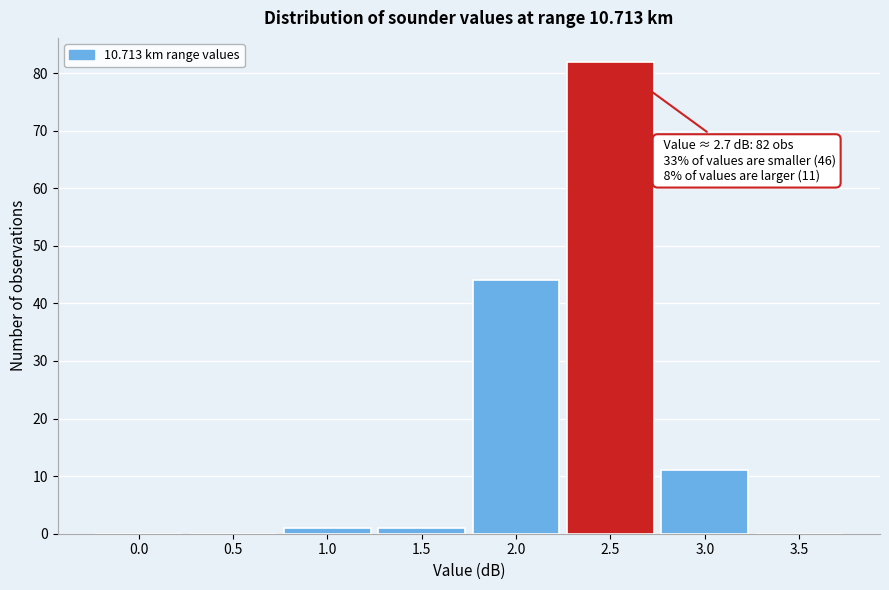

Reading left to right, extract all data points from this chart.

0.0=0	0.5=0	1.0=1	1.5=1	2.0=44	2.5=82	3.0=11	3.5=0